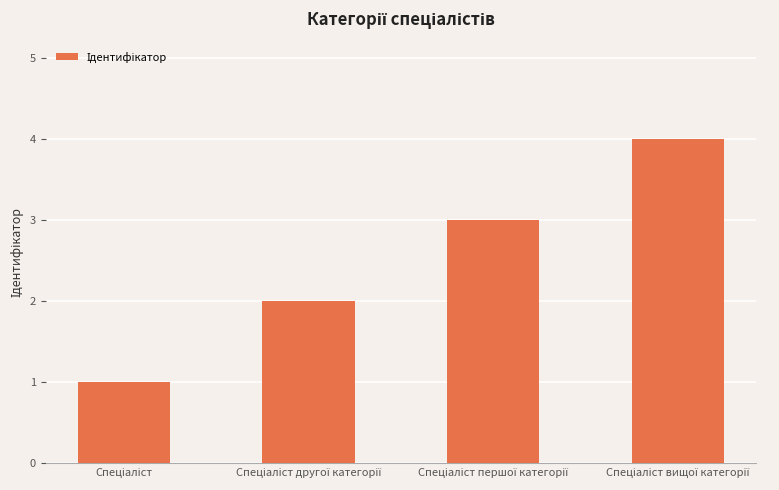

What is the greatest value displayed?

4